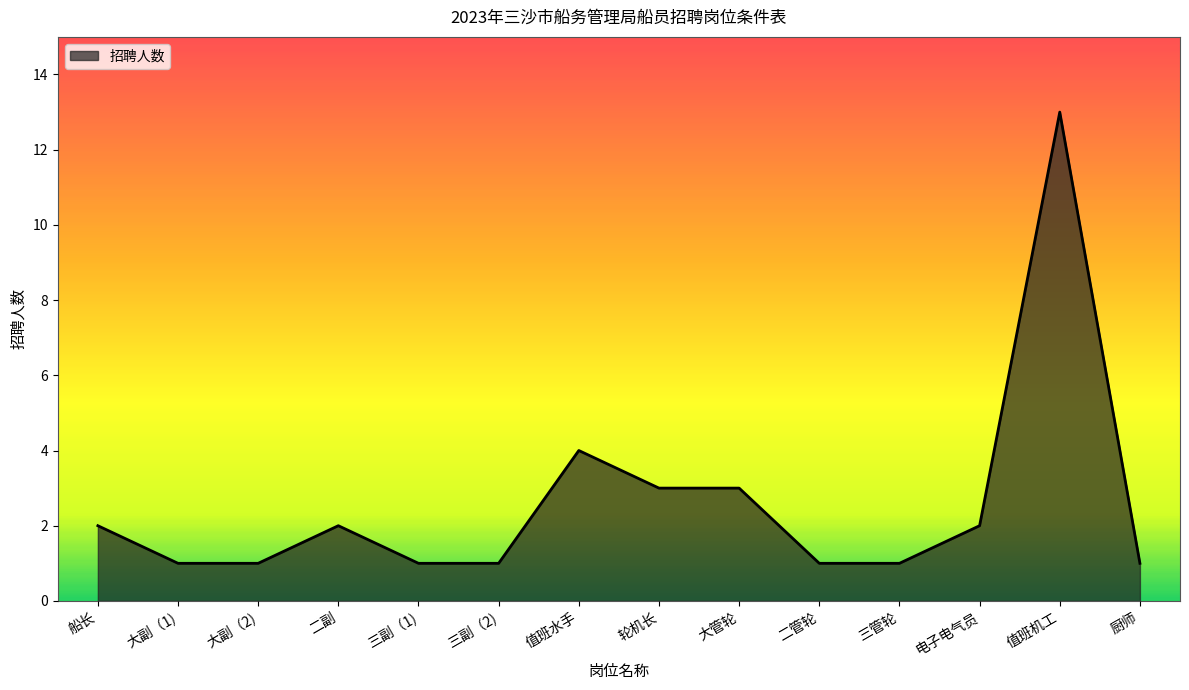

Is it true that the value at 厨师 is 1?

True